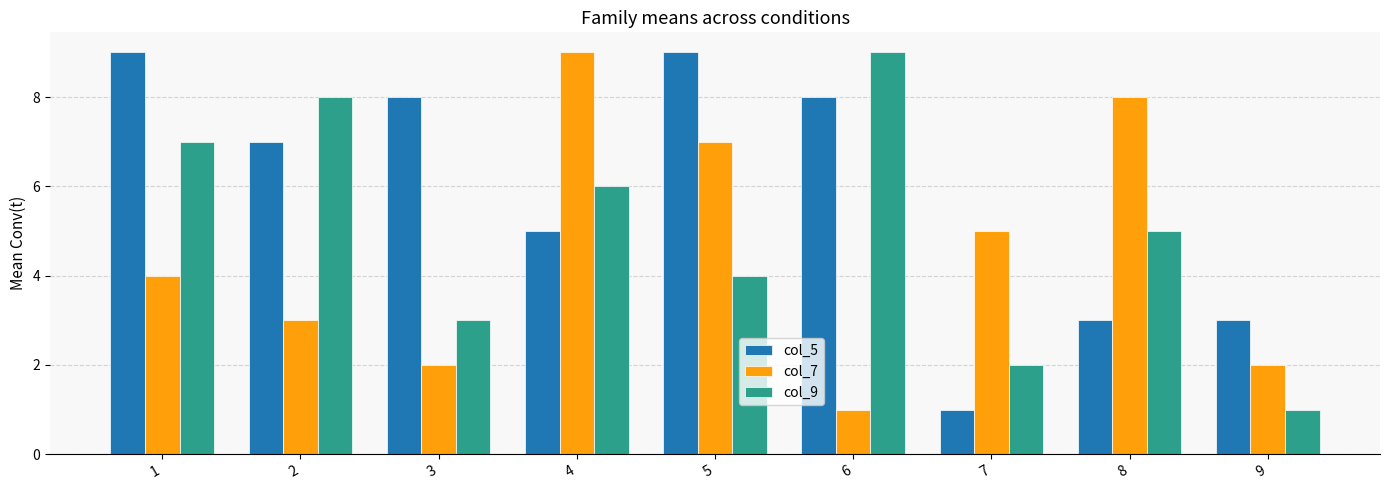

What is the lowest value of the col_9 series?

1